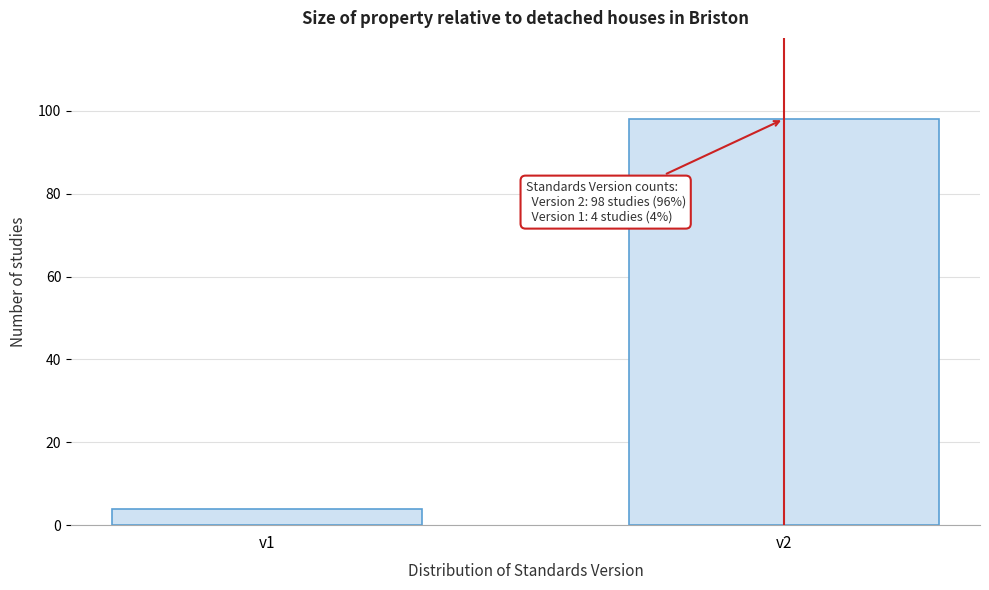

Reading left to right, list all the values displayed in this chart.

4	98